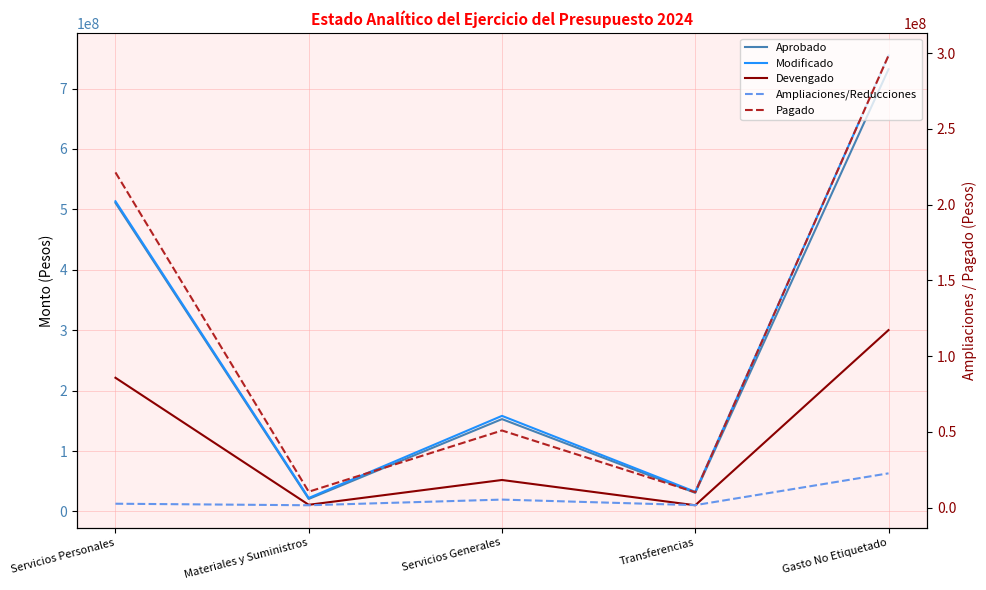

True or false: Modificado has more than 0 interior local peaks.

True